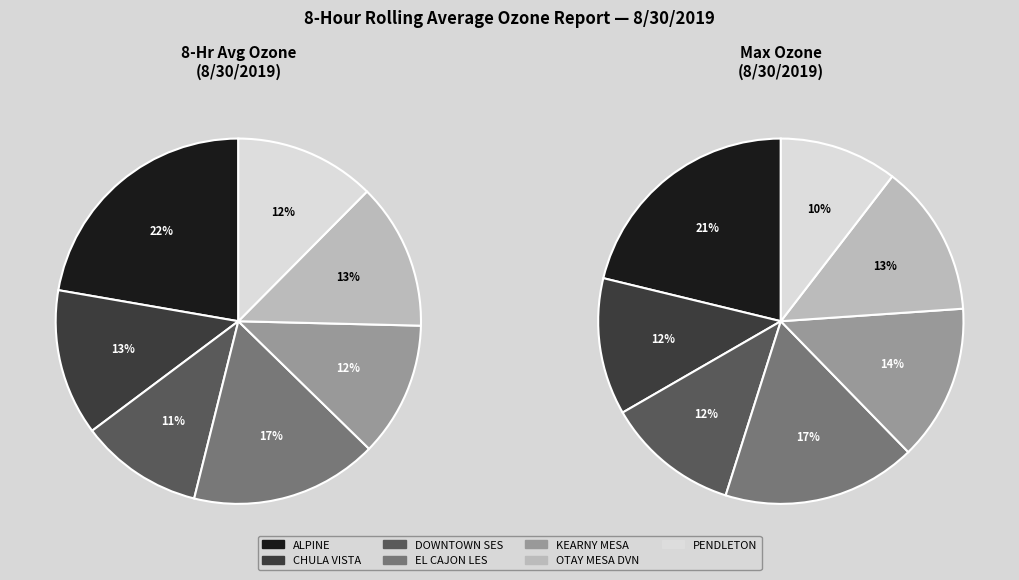

To the nearest percent, what is the average slice percentage?

14%